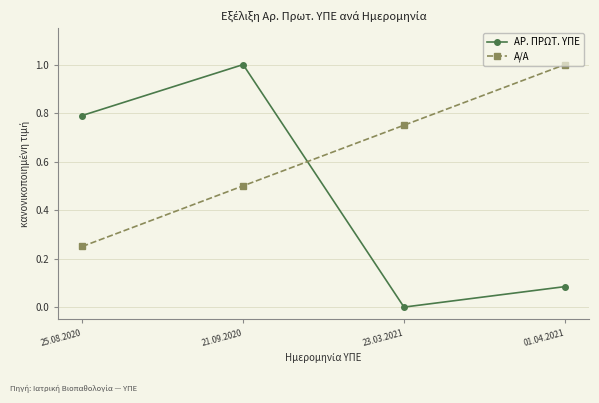

Which label corresponds to the smallest value in the chart?

23.03.2021